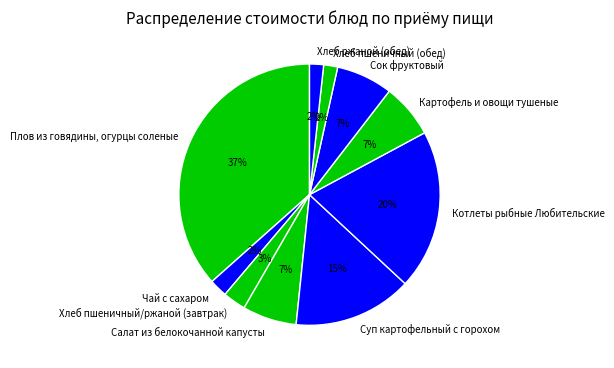

Which category has the biggest portion of the pie?

Плов из говядины, огурцы соленые